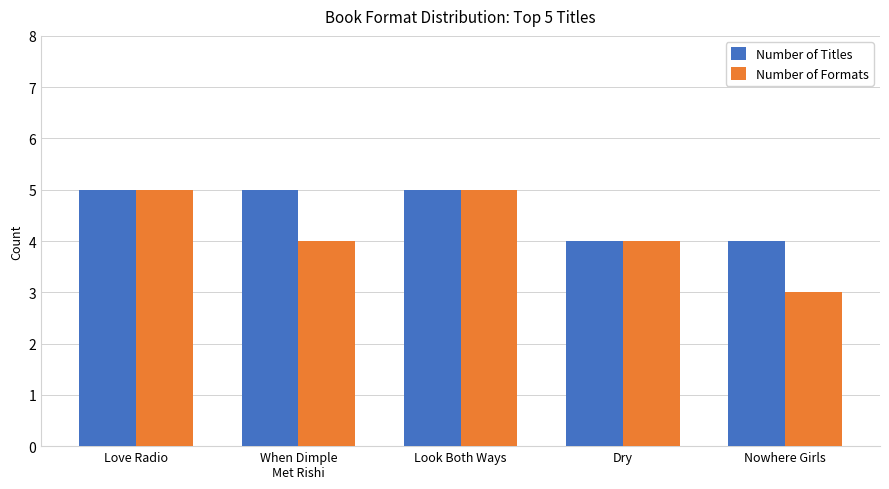

Reading left to right, extract all data points from this chart.

Number of Titles: Love Radio=5	When Dimple
Met Rishi=5	Look Both Ways=5	Dry=4	Nowhere Girls=4
Number of Formats: Love Radio=5	When Dimple
Met Rishi=4	Look Both Ways=5	Dry=4	Nowhere Girls=3